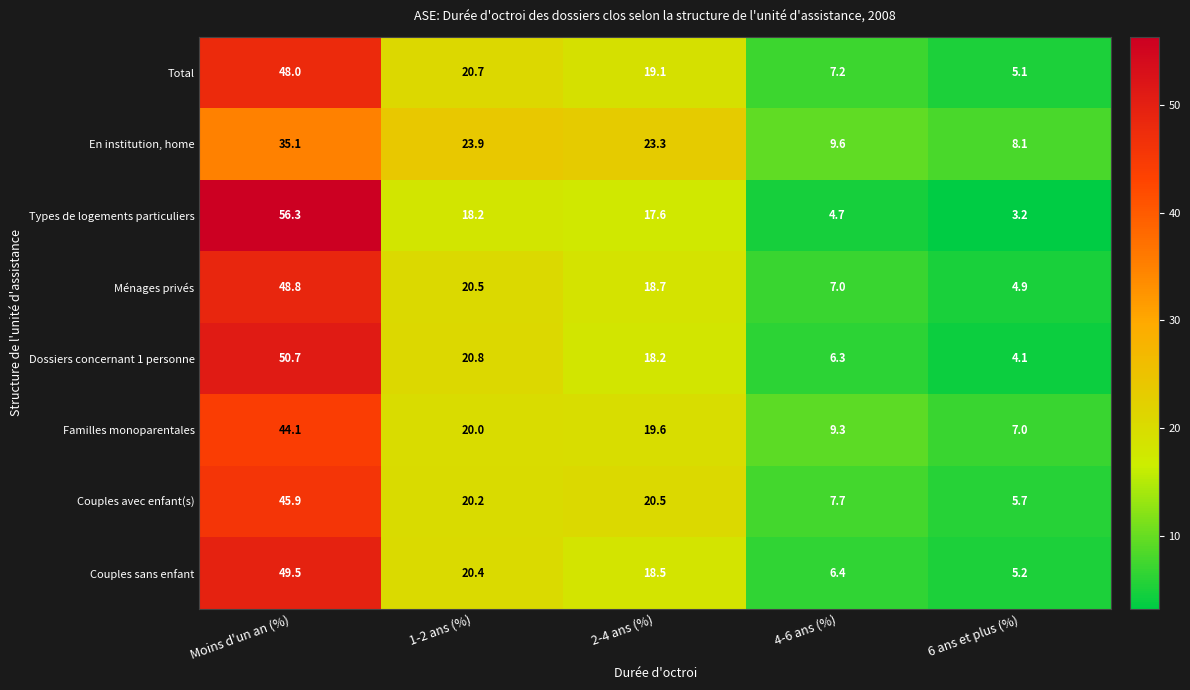

What is the difference between the Couples avec enfant(s) values at Moins d'un an (%) and 1-2 ans (%)?

25.7